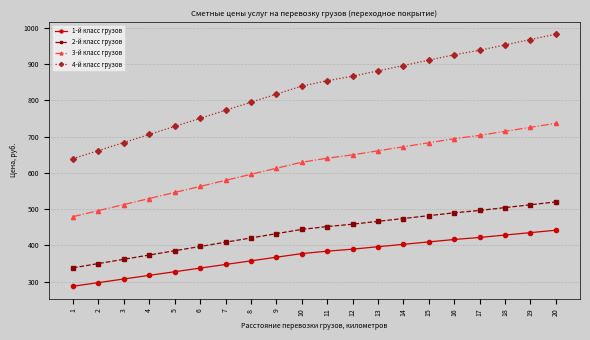

List the series in order of their peak value, lowest first.

1-й класс грузов, 2-й класс грузов, 3-й класс грузов, 4-й класс грузов